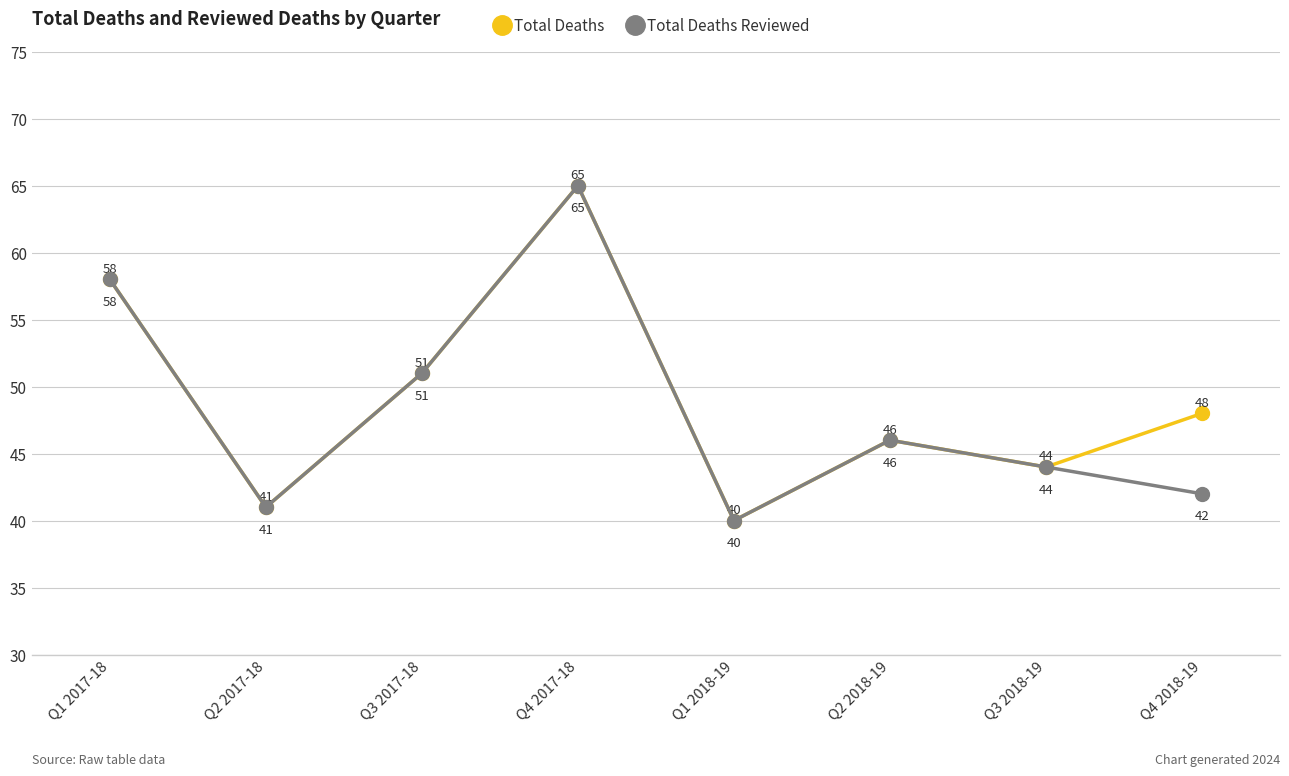

Which label corresponds to the smallest value in the chart?

Q1 2018-19